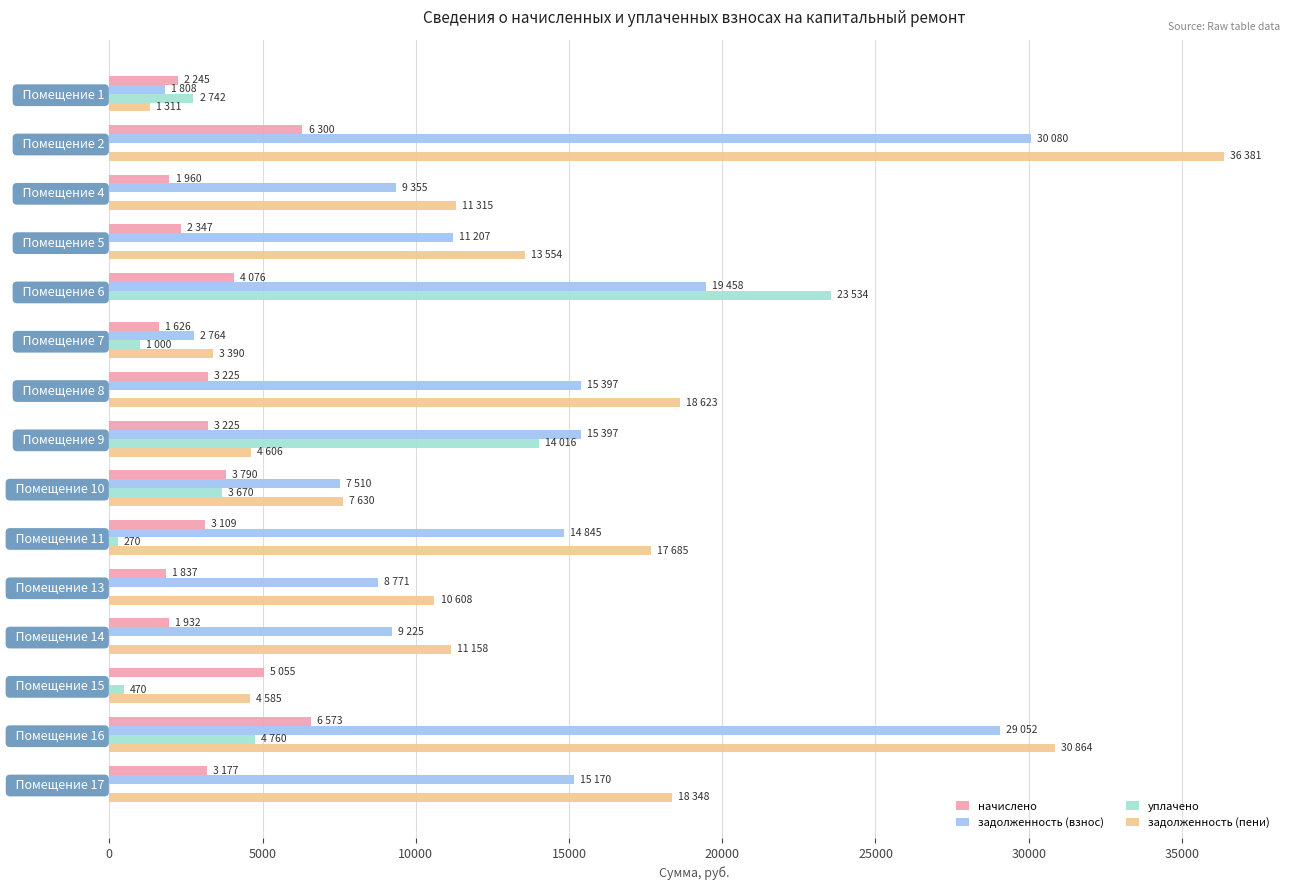

How many series are shown in this chart?

4